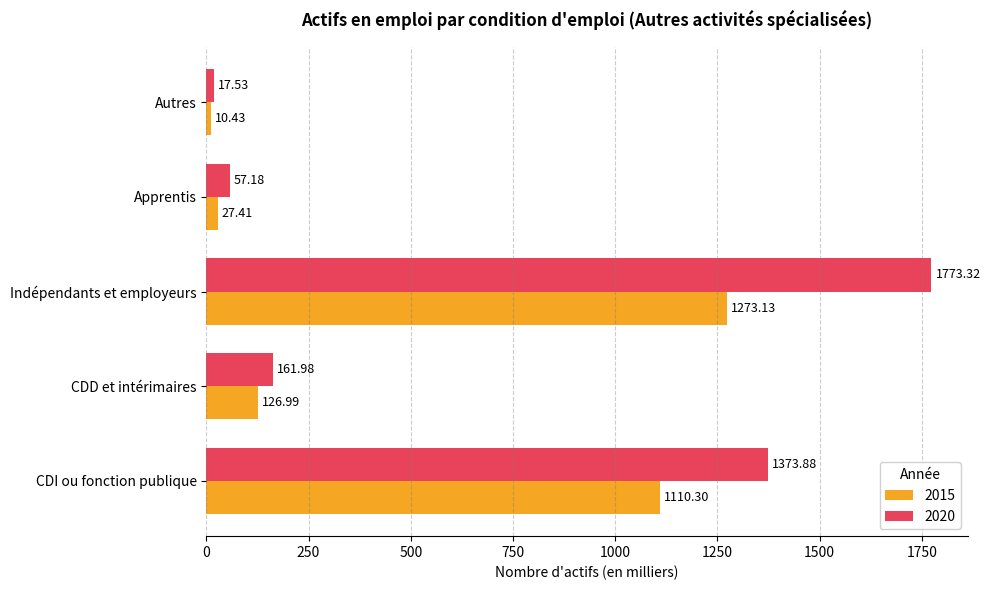

What is the maximum value shown in the chart?

1773.3